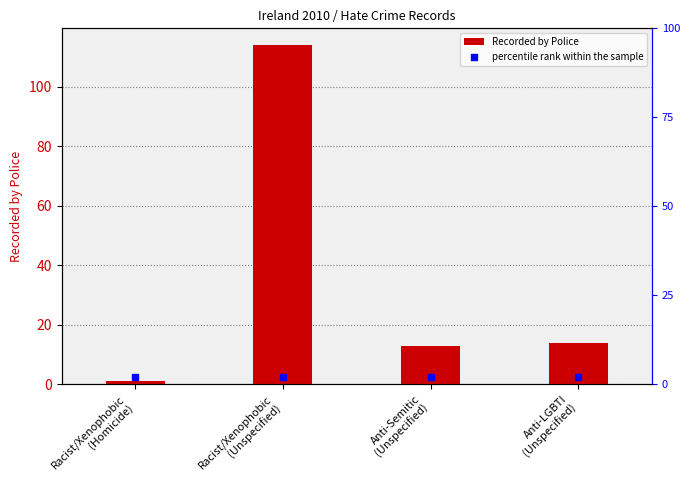

Which series has the largest Y range (max minus min)?

Recorded by Police